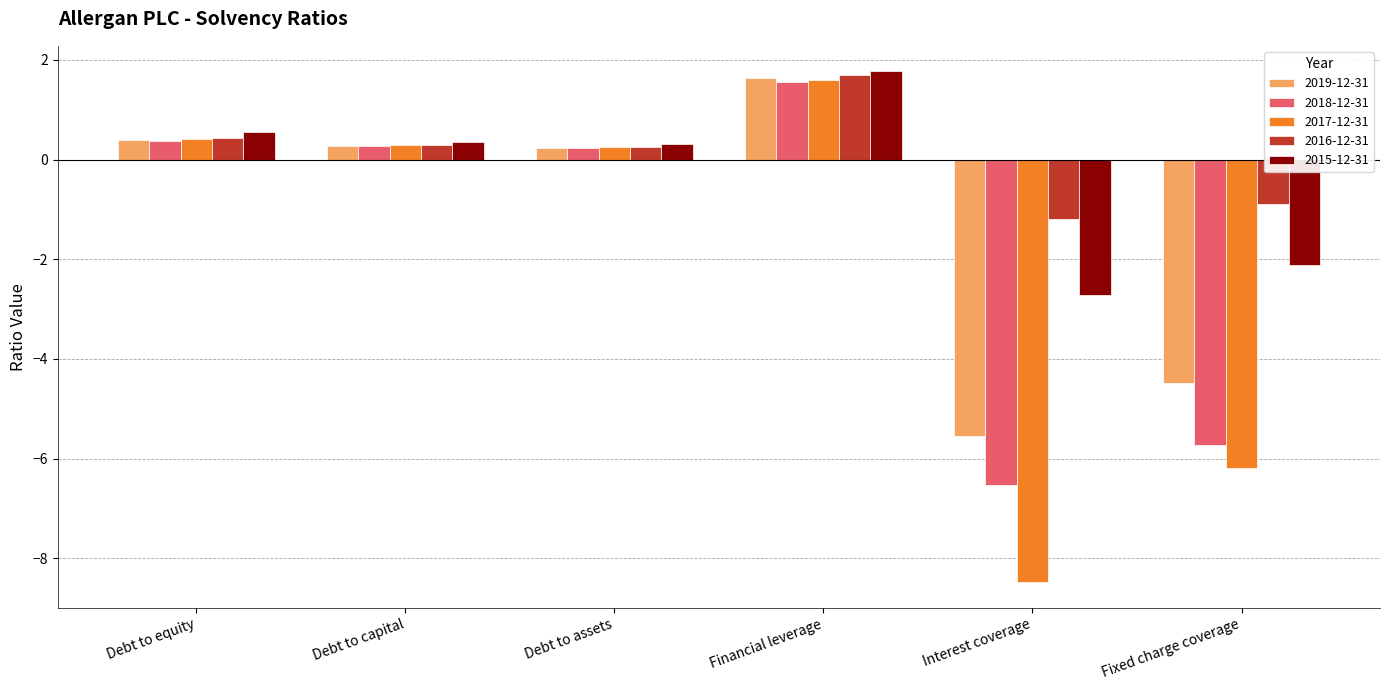

Rank the series by their average value, from lowest to highest.

2017-12-31, 2018-12-31, 2019-12-31, 2015-12-31, 2016-12-31